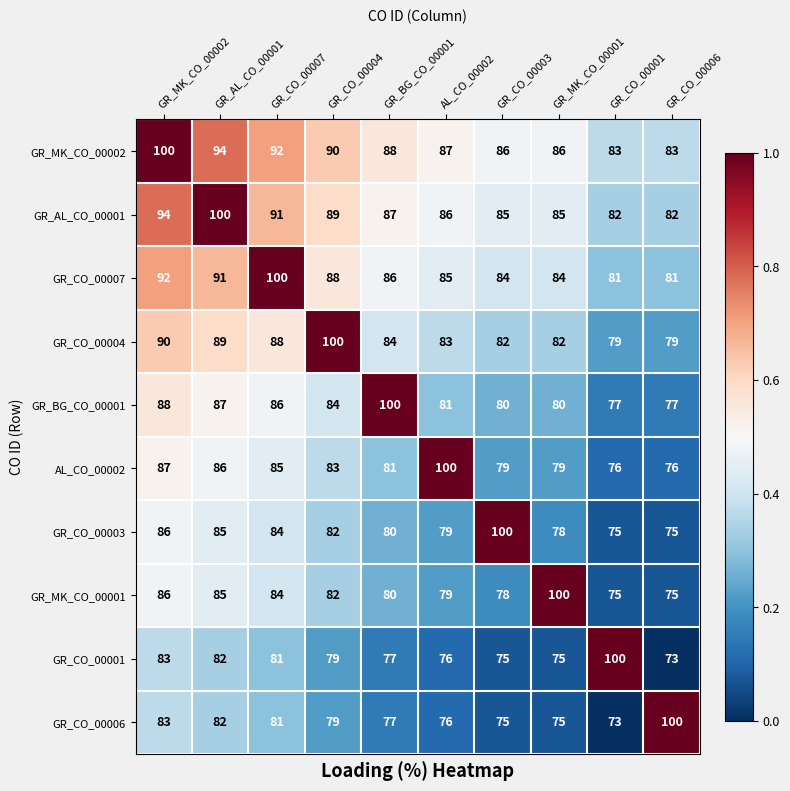

What is the smallest value displayed?

73